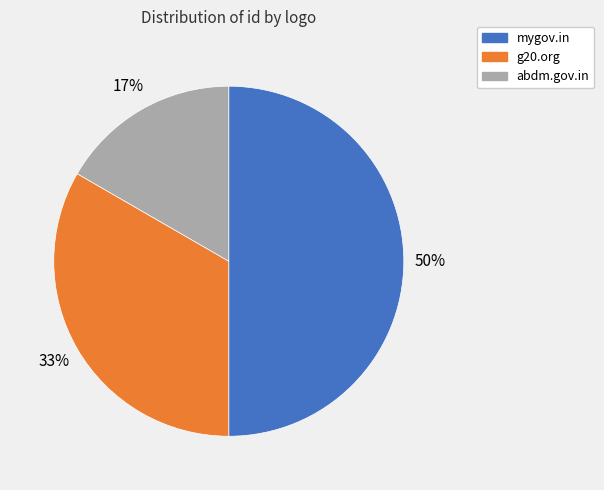

How many slices are in this pie chart?

3